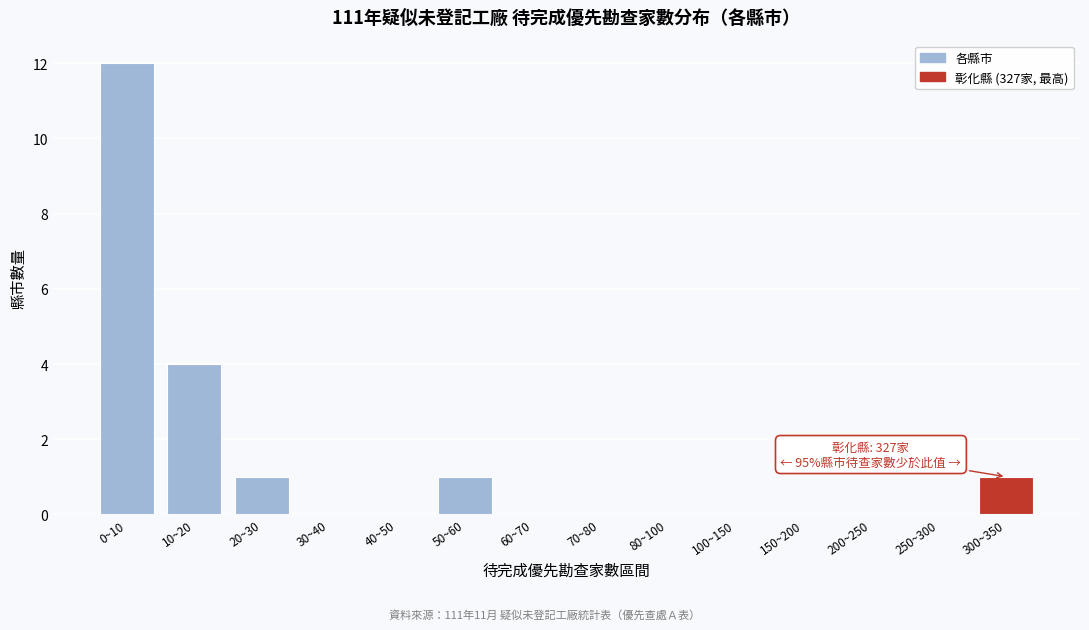

Reading right to left, list all the values displayed in this chart.

300~350=1	250~300=0	200~250=0	150~200=0	100~150=0	80~100=0	70~80=0	60~70=0	50~60=1	40~50=0	30~40=0	20~30=1	10~20=4	0~10=12